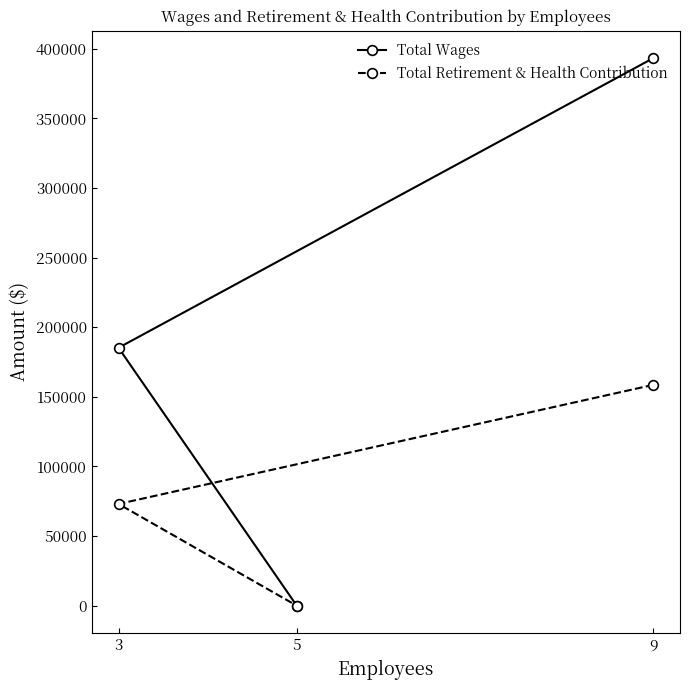

What is the difference between the Total Retirement & Health Contribution values at 9 and 3?

85562